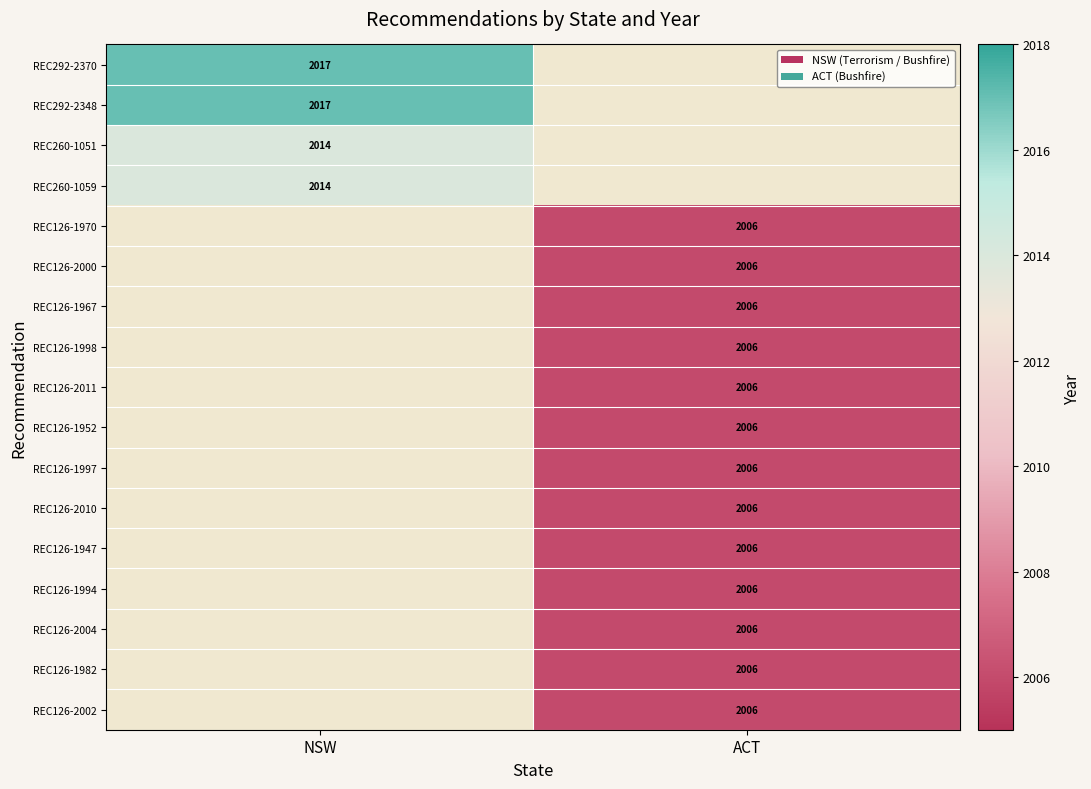

True or false: REC126-2002 has a value of 2006 at ACT.

True